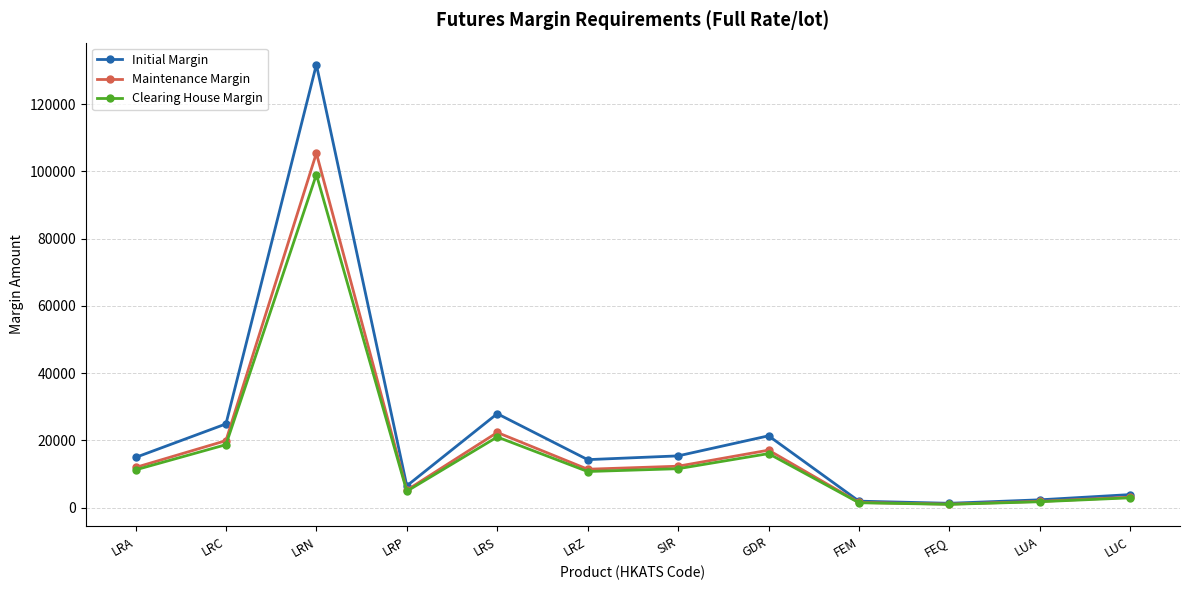

In Clearing House Margin, how many points are higher than both neighbors (excluding endpoints)?

3